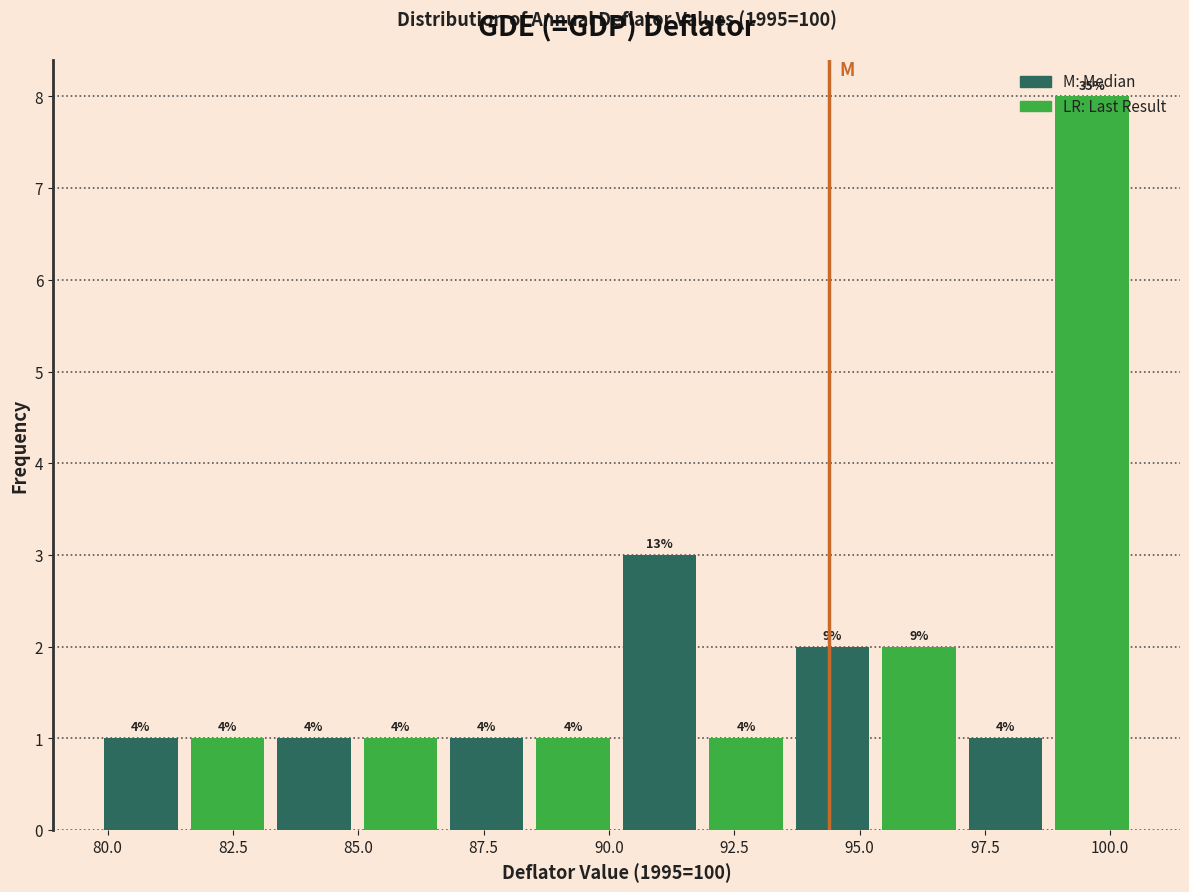

Read against the x-axis, roughly where is the centre of the tallest bar?

99.5